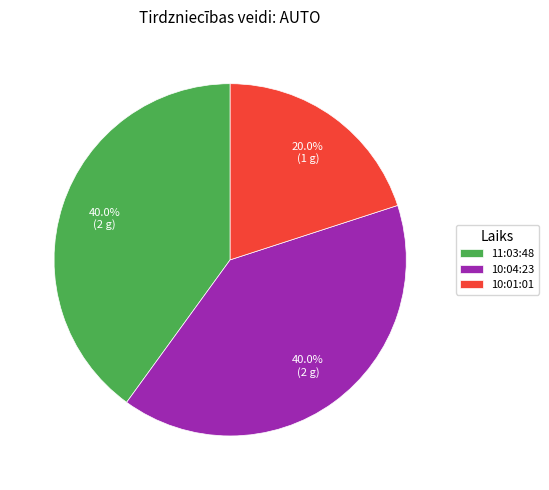

Is it true that 10:04:23 is 49% of the pie?

False